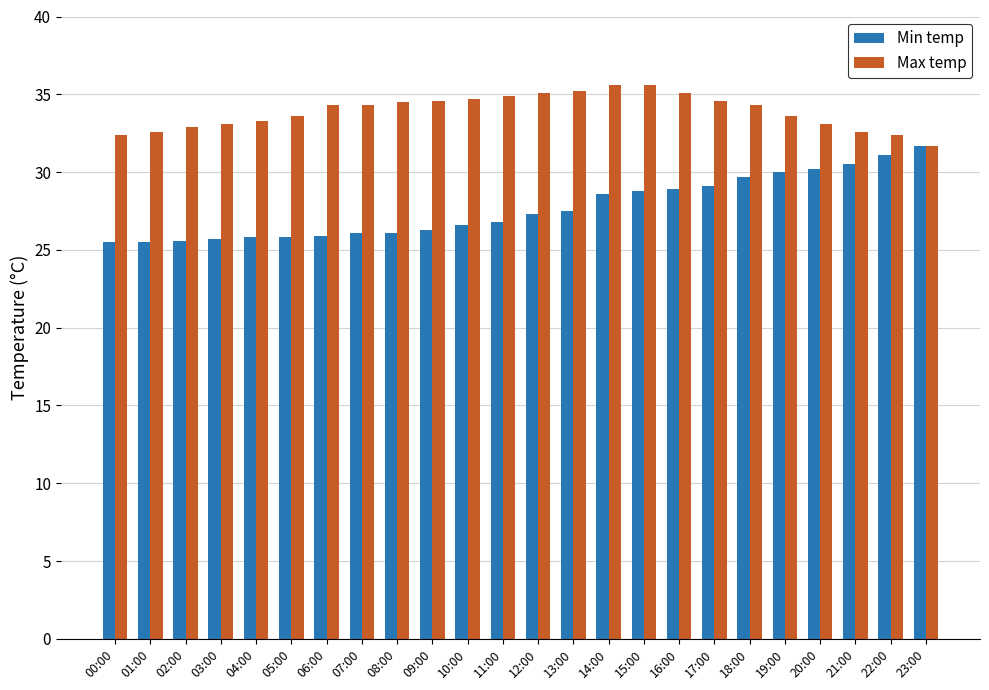

Is it true that Min temp equals 43.5 at 00:00?

False